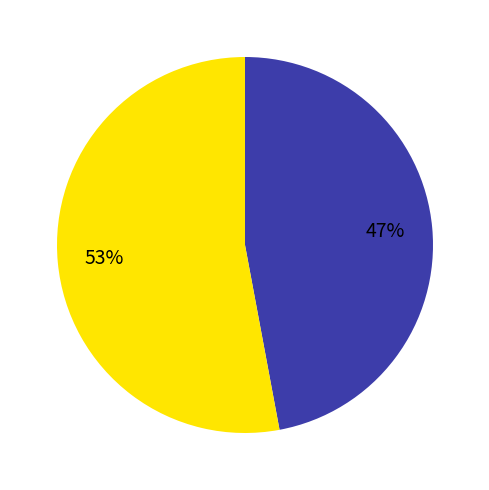

To the nearest percent, what is the difference between the largest and smallest slice percentages?

6%